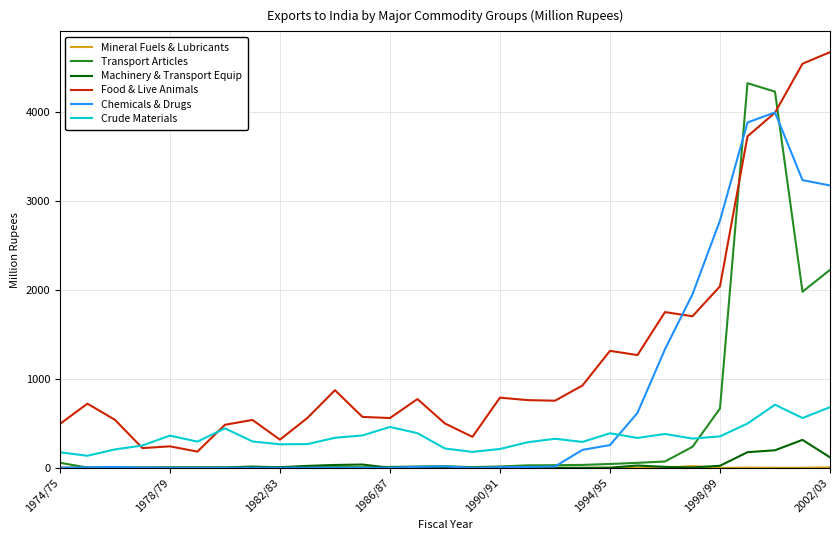

After their last crossing, which series has the higher values: Chemicals & Drugs or Crude Materials?

Chemicals & Drugs